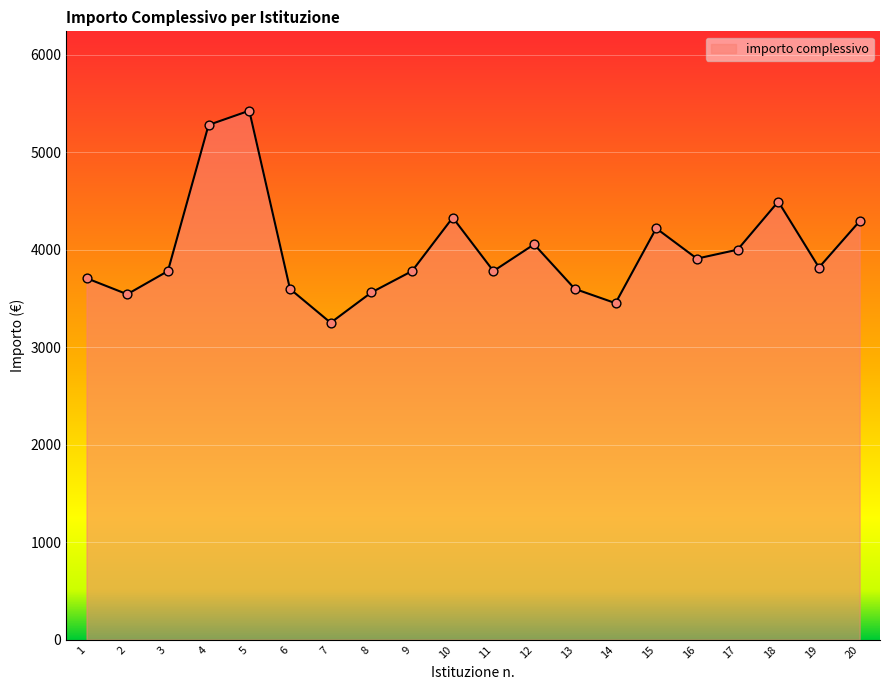

What is the change in value from 6 to 9?

+182.8